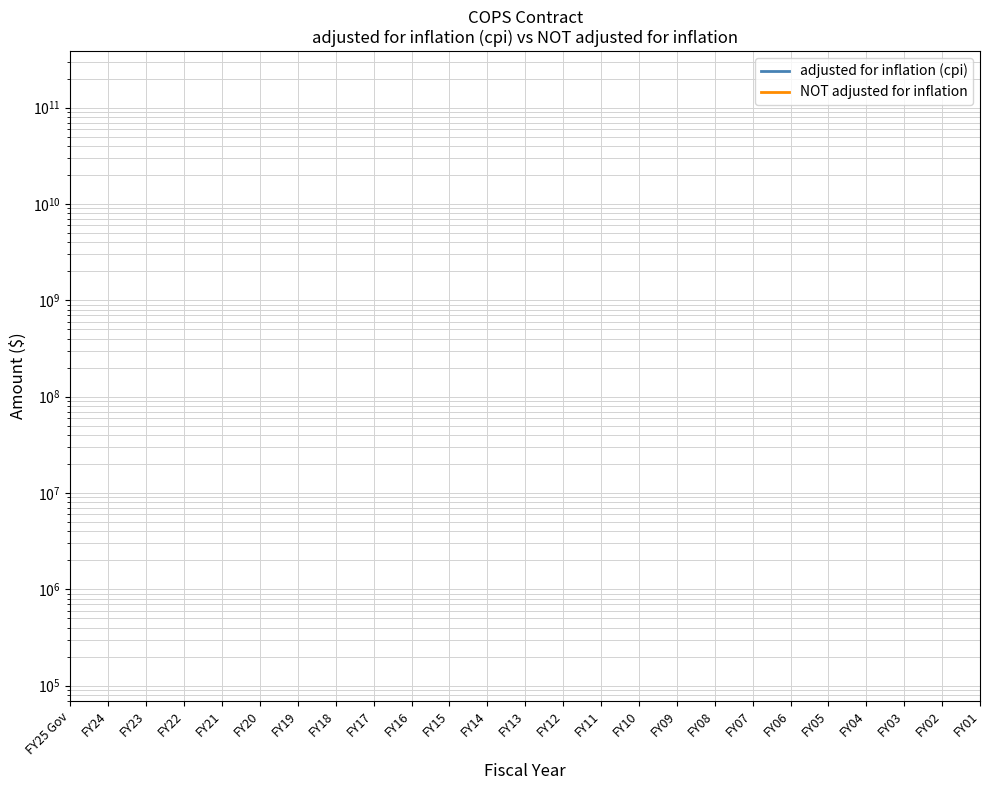

How many distinct data groups are displayed?

2